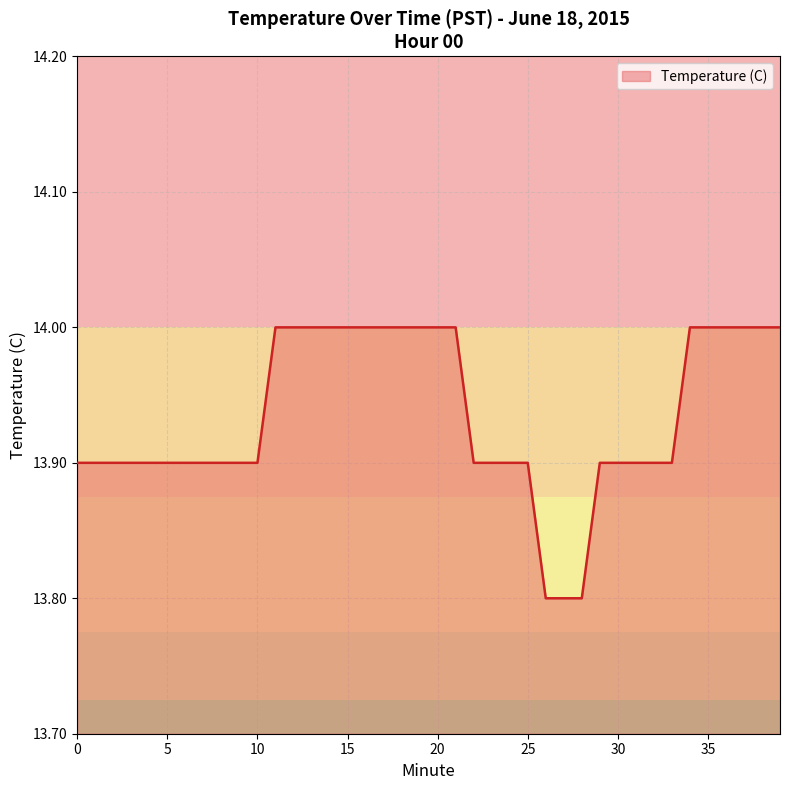

What is the smallest value displayed?

13.8